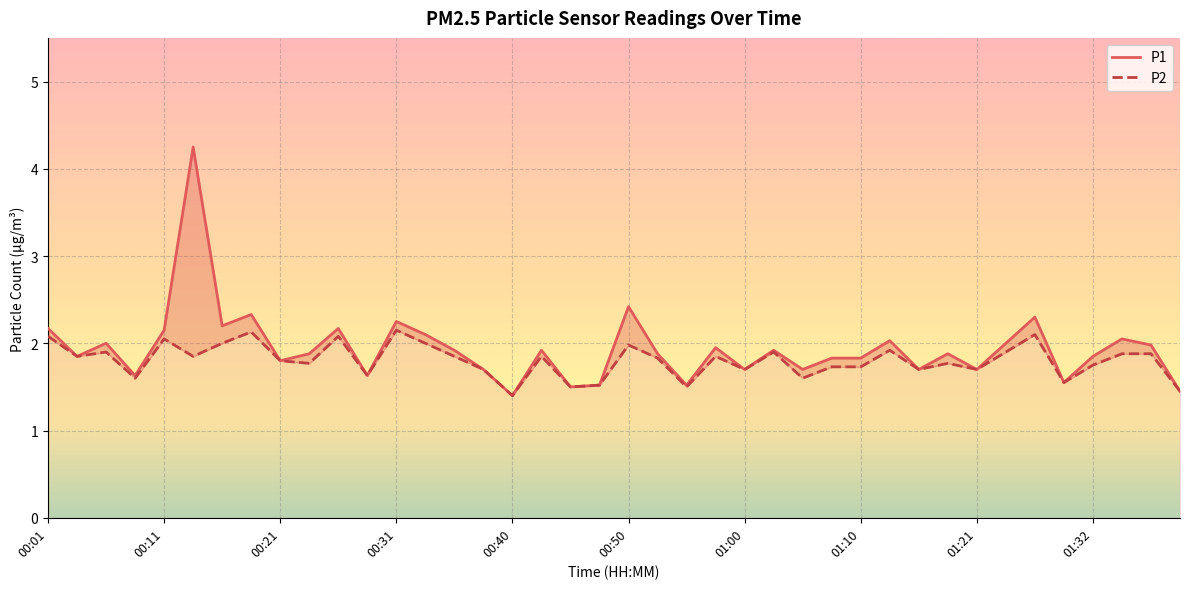

What are all the series names shown in the legend?

P1, P2